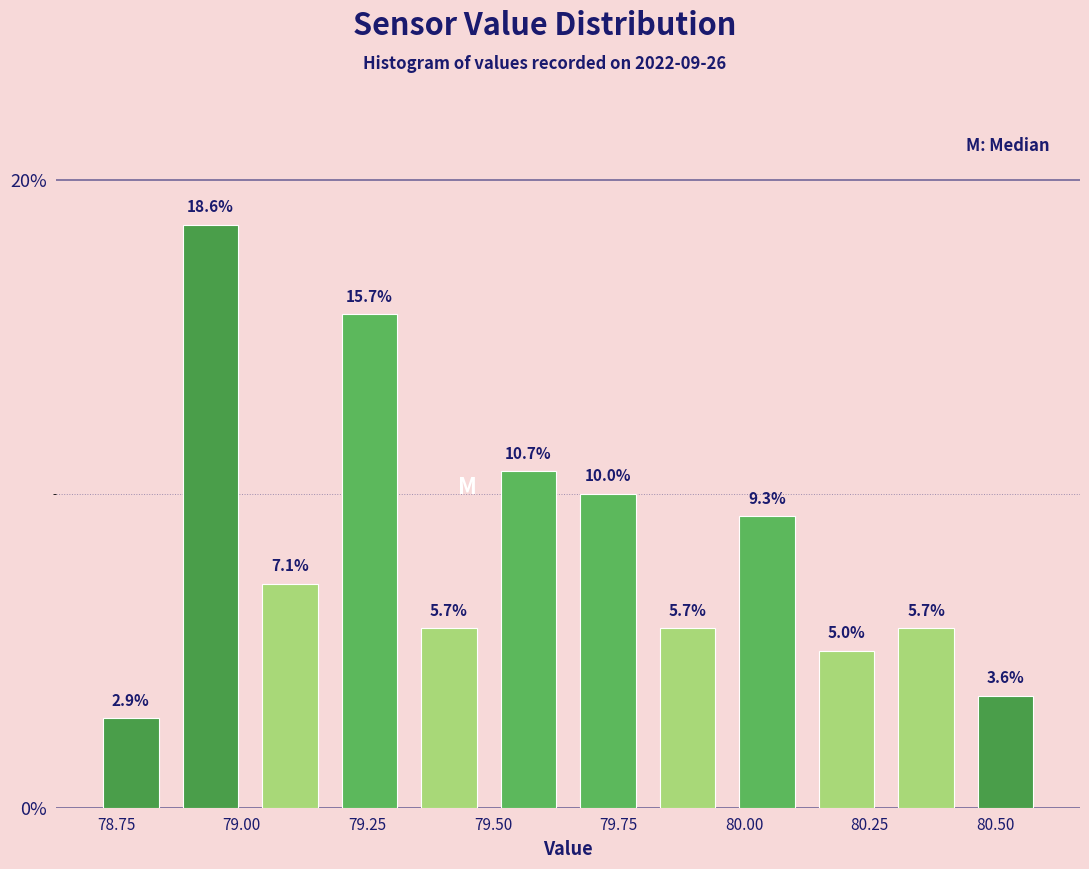

Around what value on the x-axis is the tallest bar? Give the approximate position of its centre, as read against the axis.

78.95